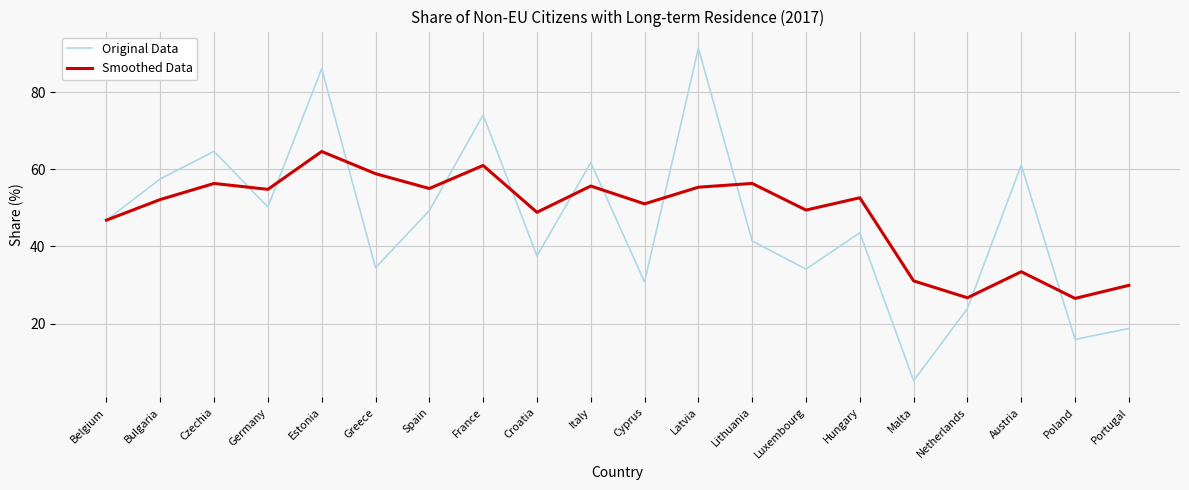

Is the value of Original Data at Hungary greater than the value of Smoothed Data at Bulgaria?

No